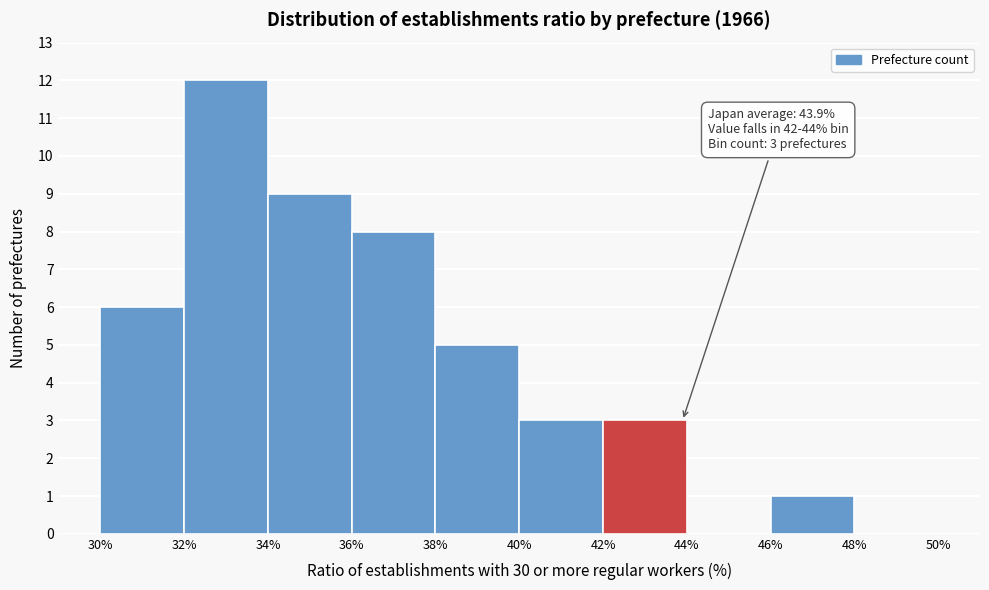

Which range on the x-axis has the tallest bar?

32% to 34%